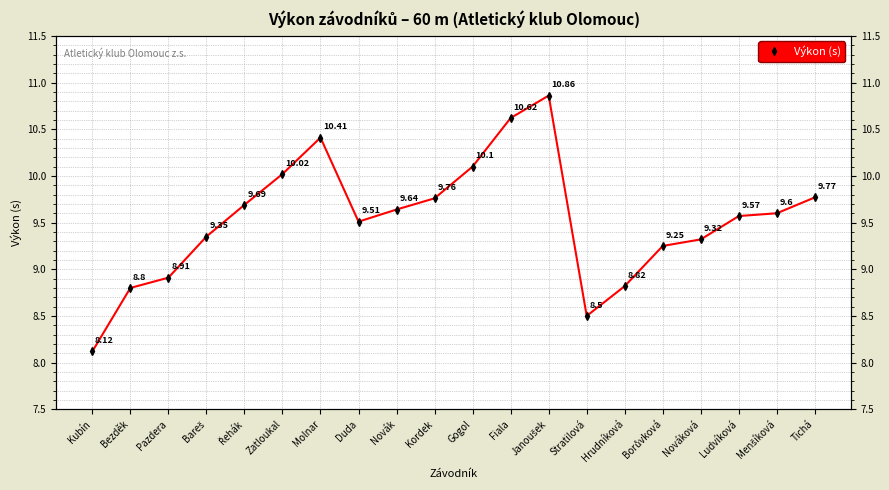

Reading left to right, extract all data points from this chart.

8.1	8.8	8.9	9.3	9.7	10.0	10.4	9.5	9.6	9.8	10.1	10.6	10.9	8.5	8.8	9.2	9.3	9.6	9.6	9.8